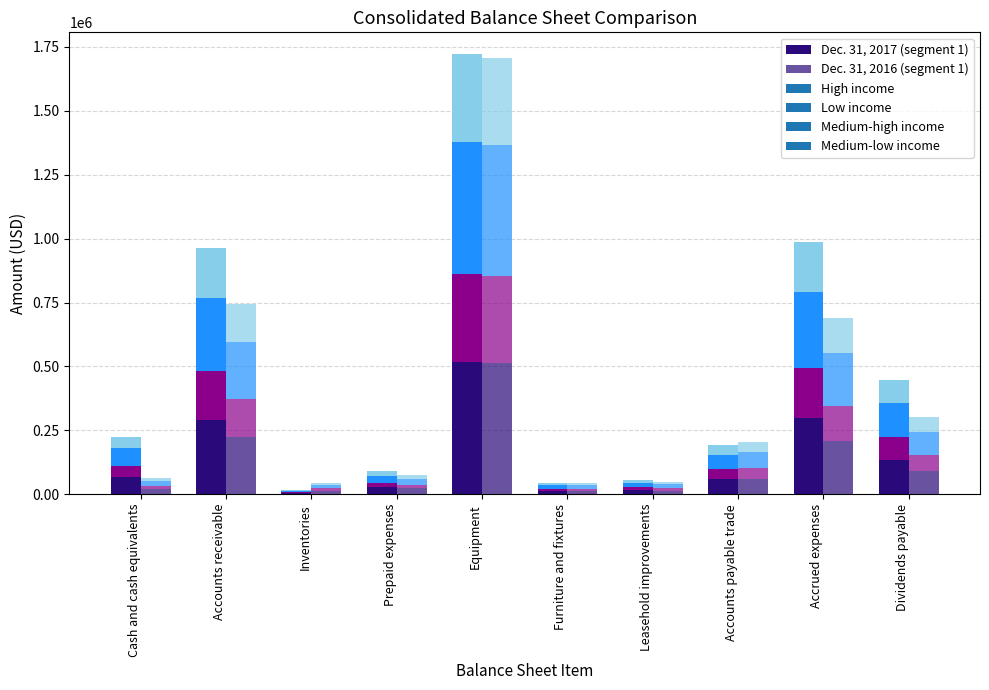

At which label is Dec. 31, 2017 (segment 1) closest to 260400?

Accounts receivable